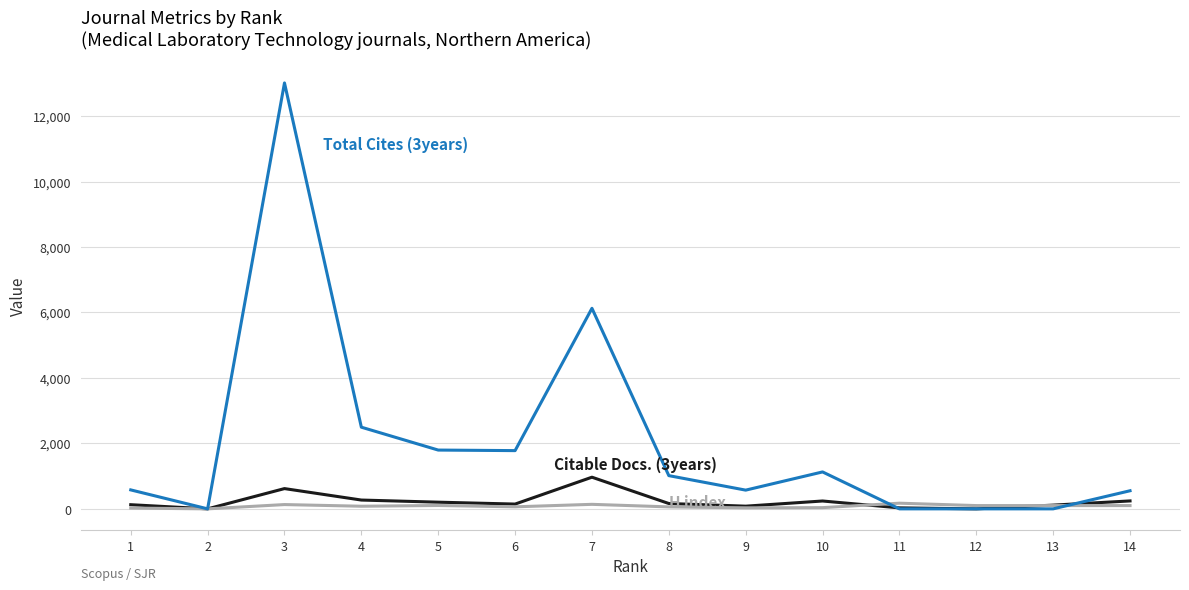

Which series has the largest range (max minus min)?

Total Cites (3years)